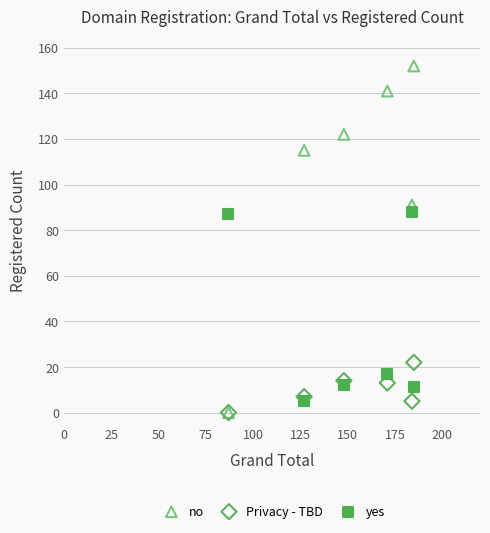

In the yes series, what Y value is closest to 46?

17